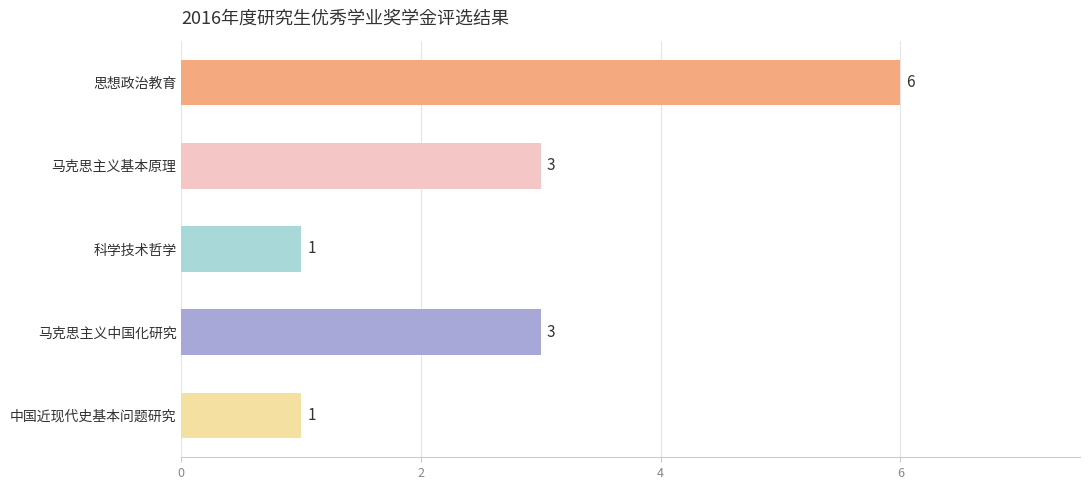

The value at 中国近现代史基本问题研究 is 2. True or false?

False